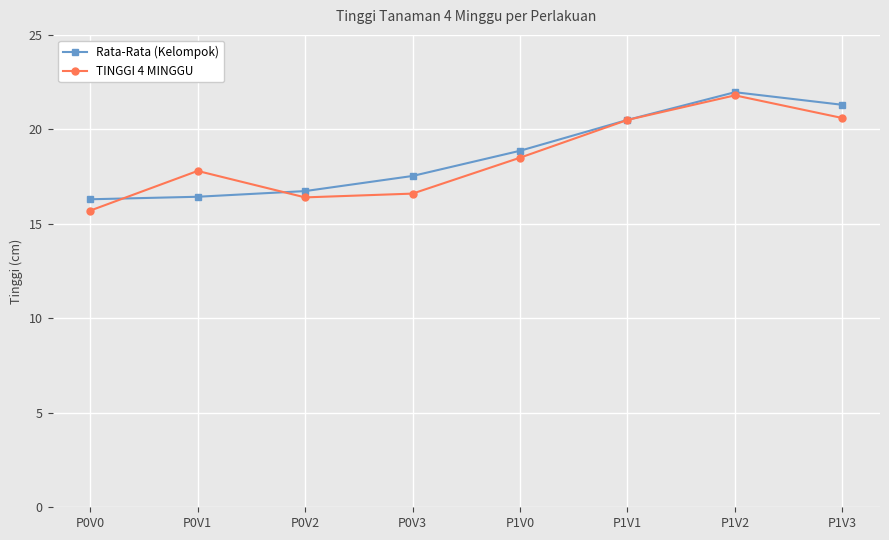

What is the sum of all Rata-Rata (Kelompok) values?

149.6